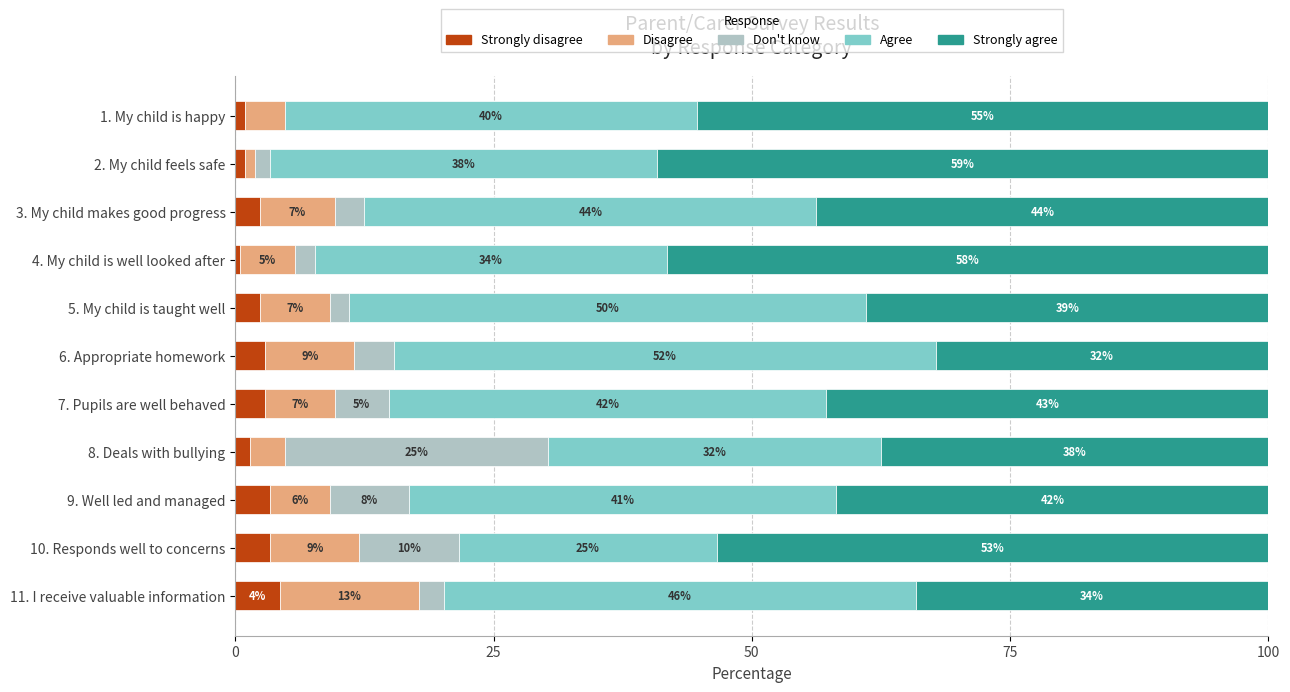

What position from the left is 1. My child is happy?

1